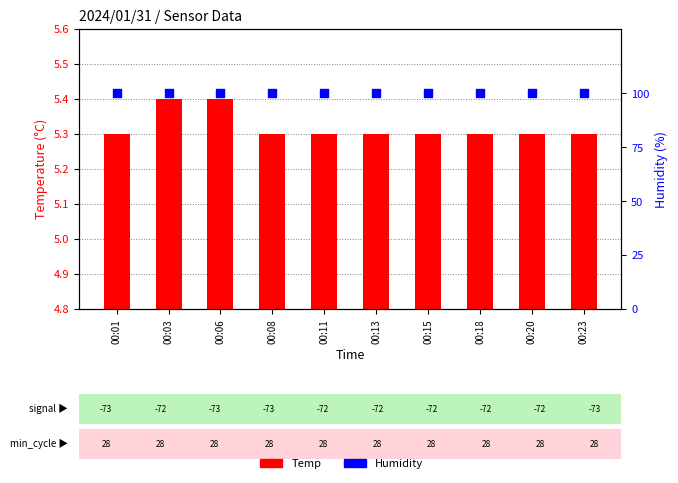

Which series reaches the maximum Y coordinate?

Humidity